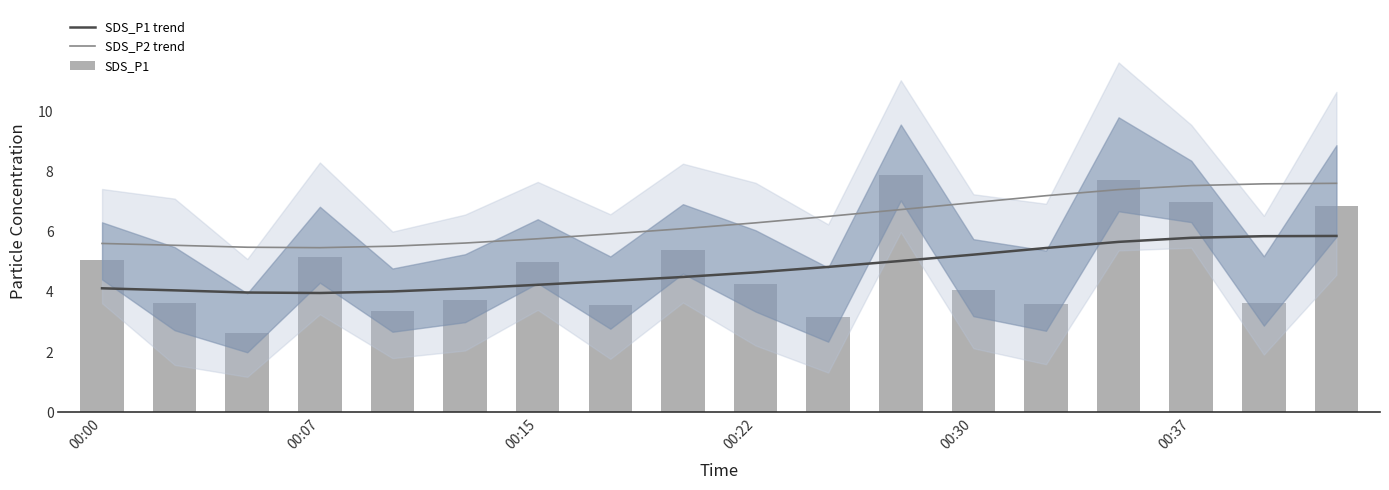

How many data points in SDS_P1 trend are less than 4?

2